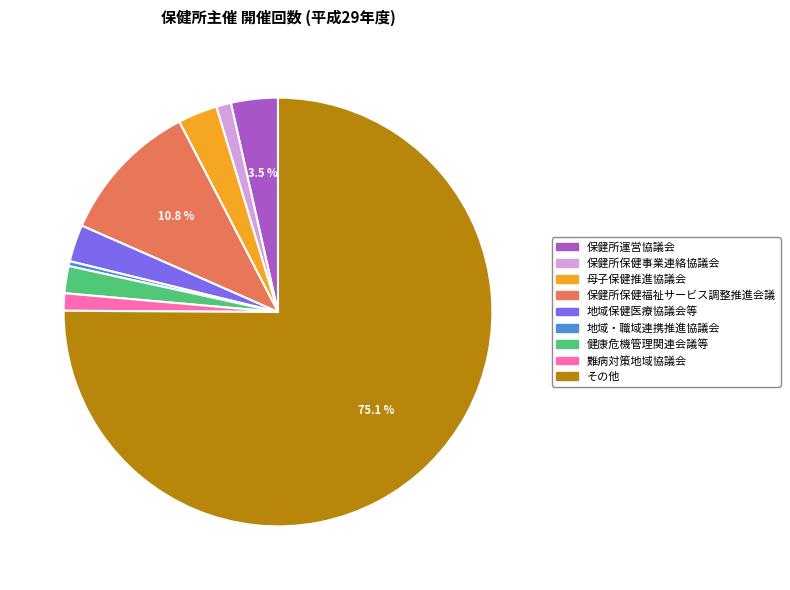

Combined, do 地域保健医療協議会等 and 地域・職域連携推進協議会 account for over 50%?

No